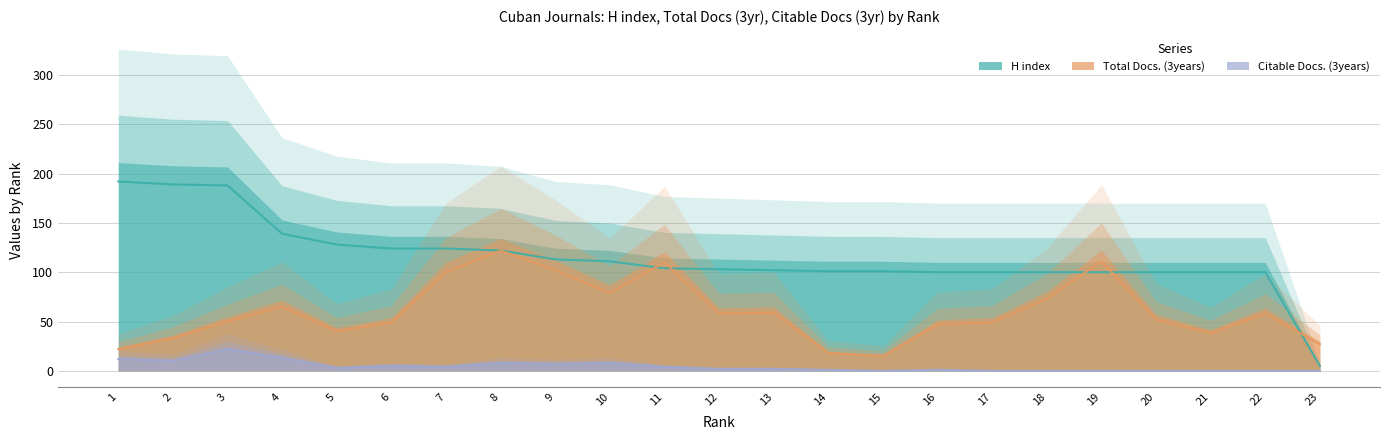

True or false: Citable Docs. (3years) and Total Docs. (3years) cross at least once.

False